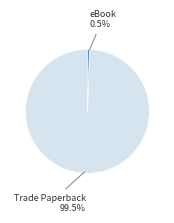

Is there a majority slice in this chart?

Yes